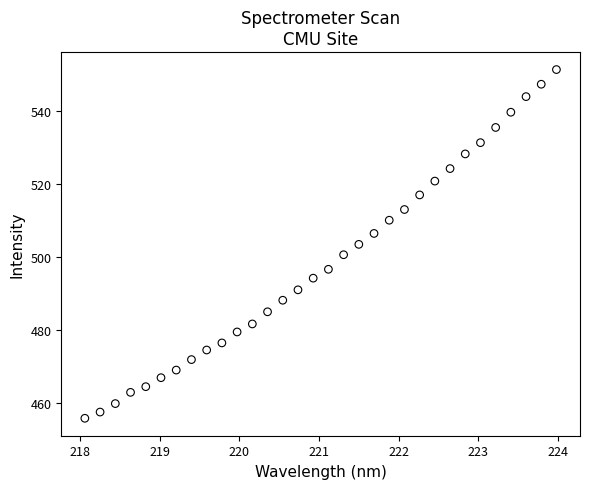

What is the range of Y values (max minus min)?

95.7